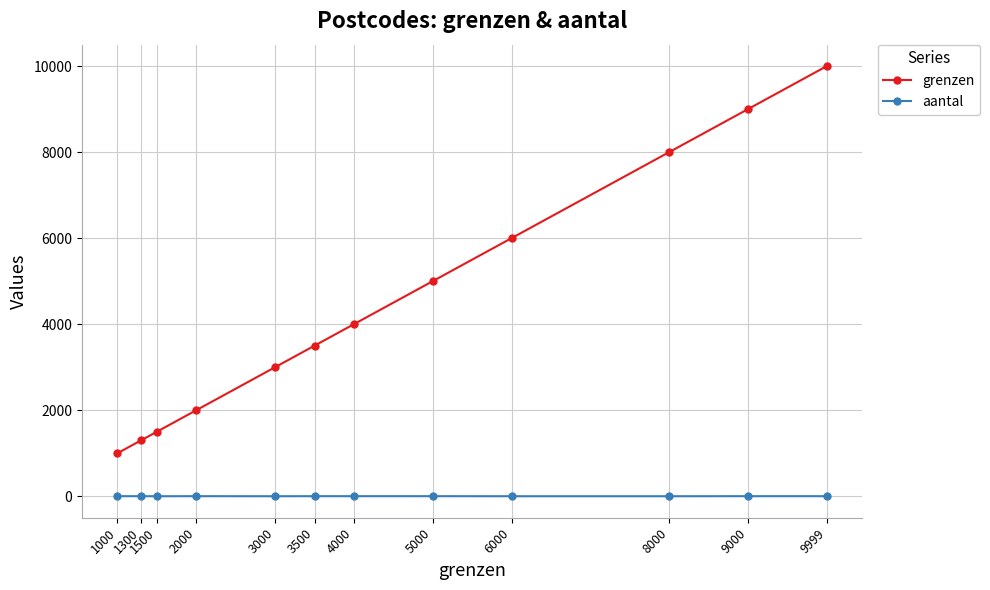

True or false: aantal and grenzen cross at least once.

False